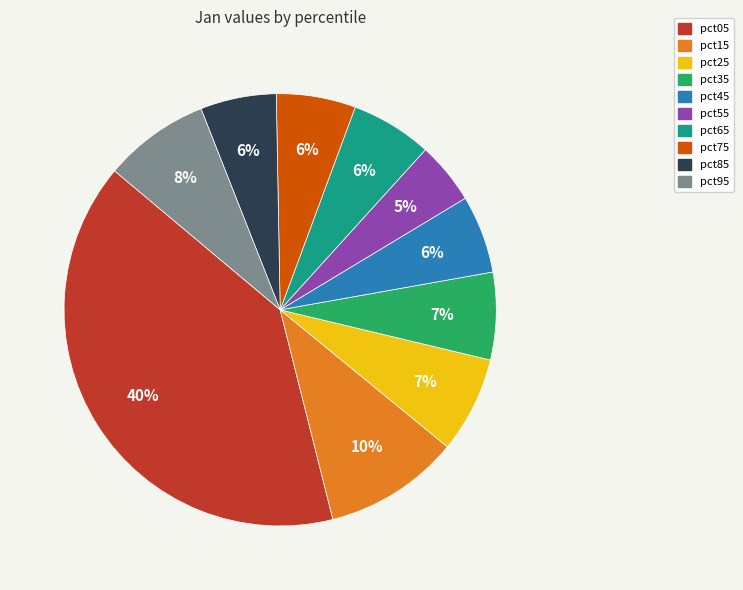

Does any single category account for the majority?

No